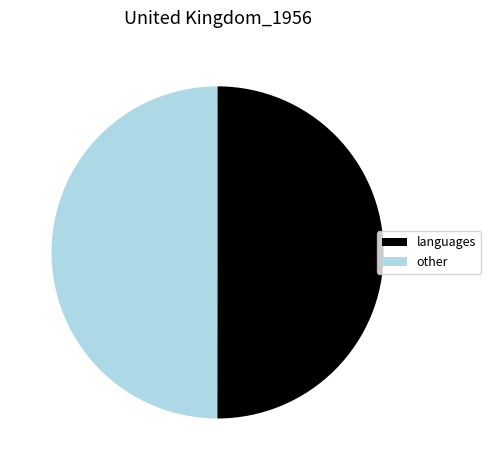

How many segments does this pie chart have?

2